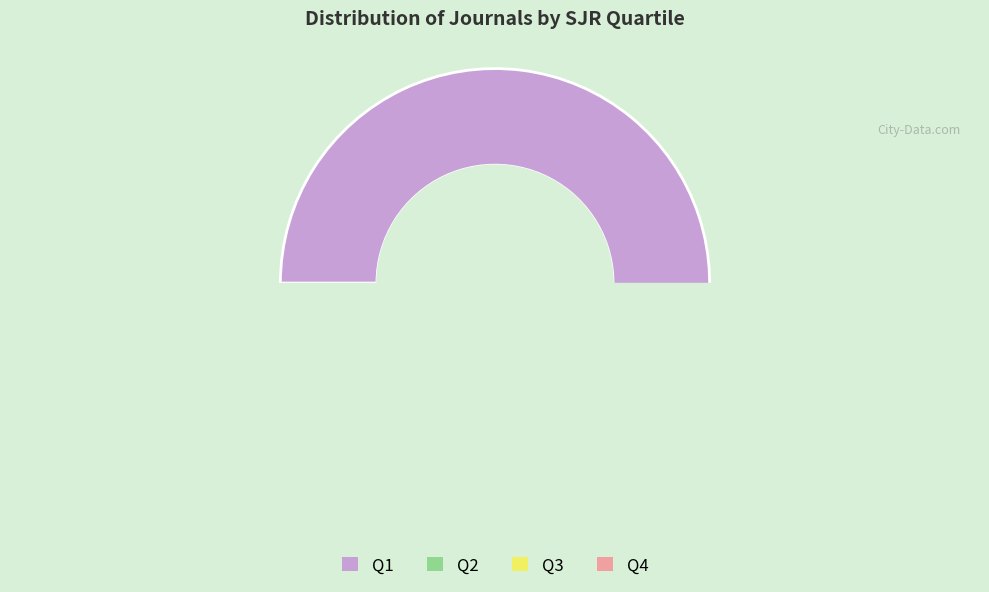

Is Q1 the majority of the pie?

Yes